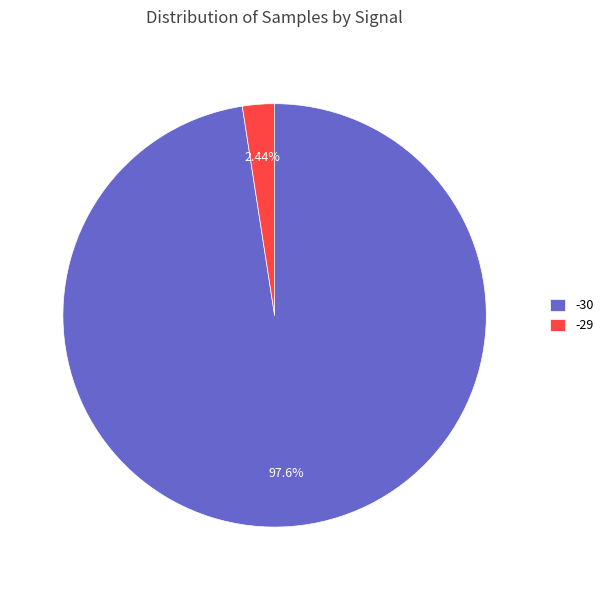

How many segments does this pie chart have?

2